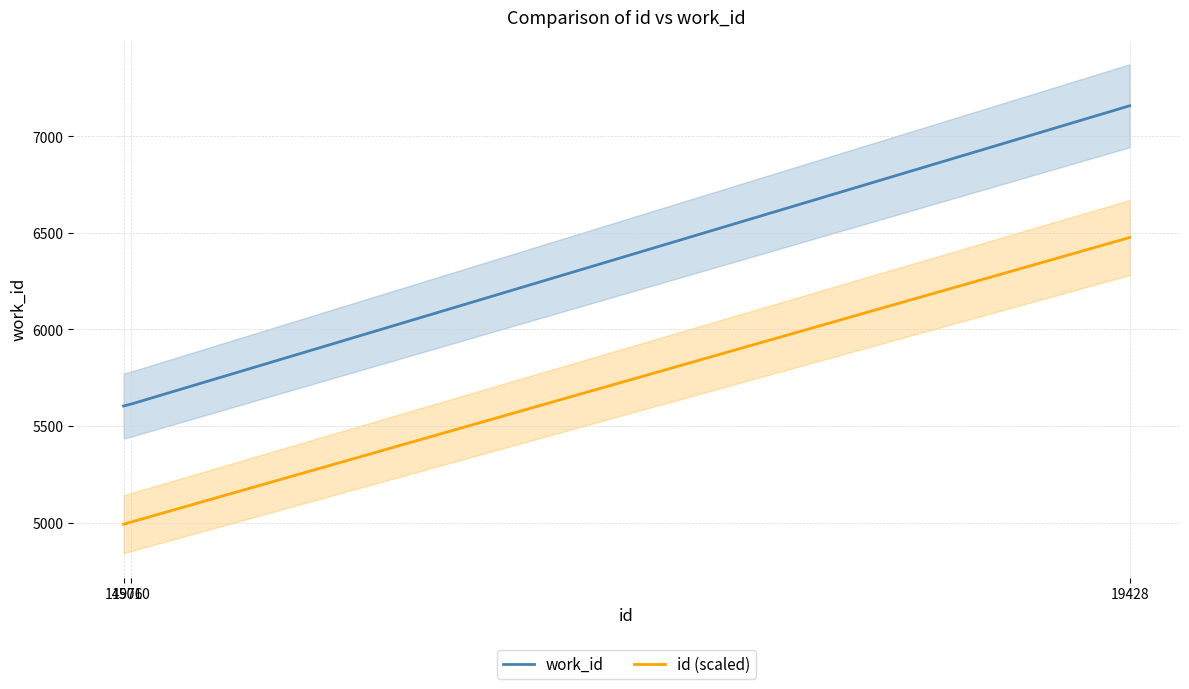

At which category is the sum across all series the highest?

19428